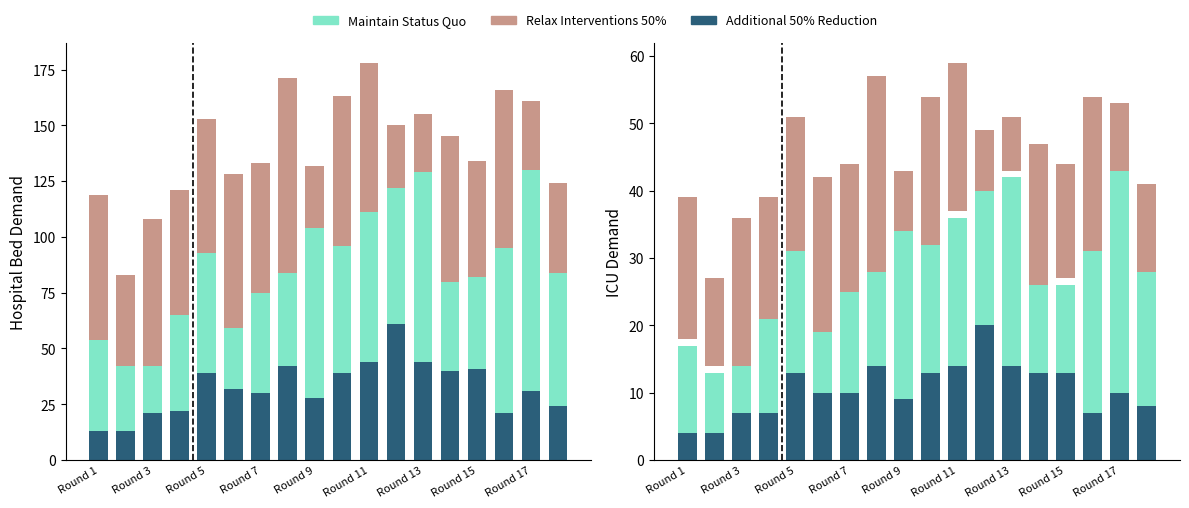

Which series has the largest total across all categories?

Relax Interventions 50%